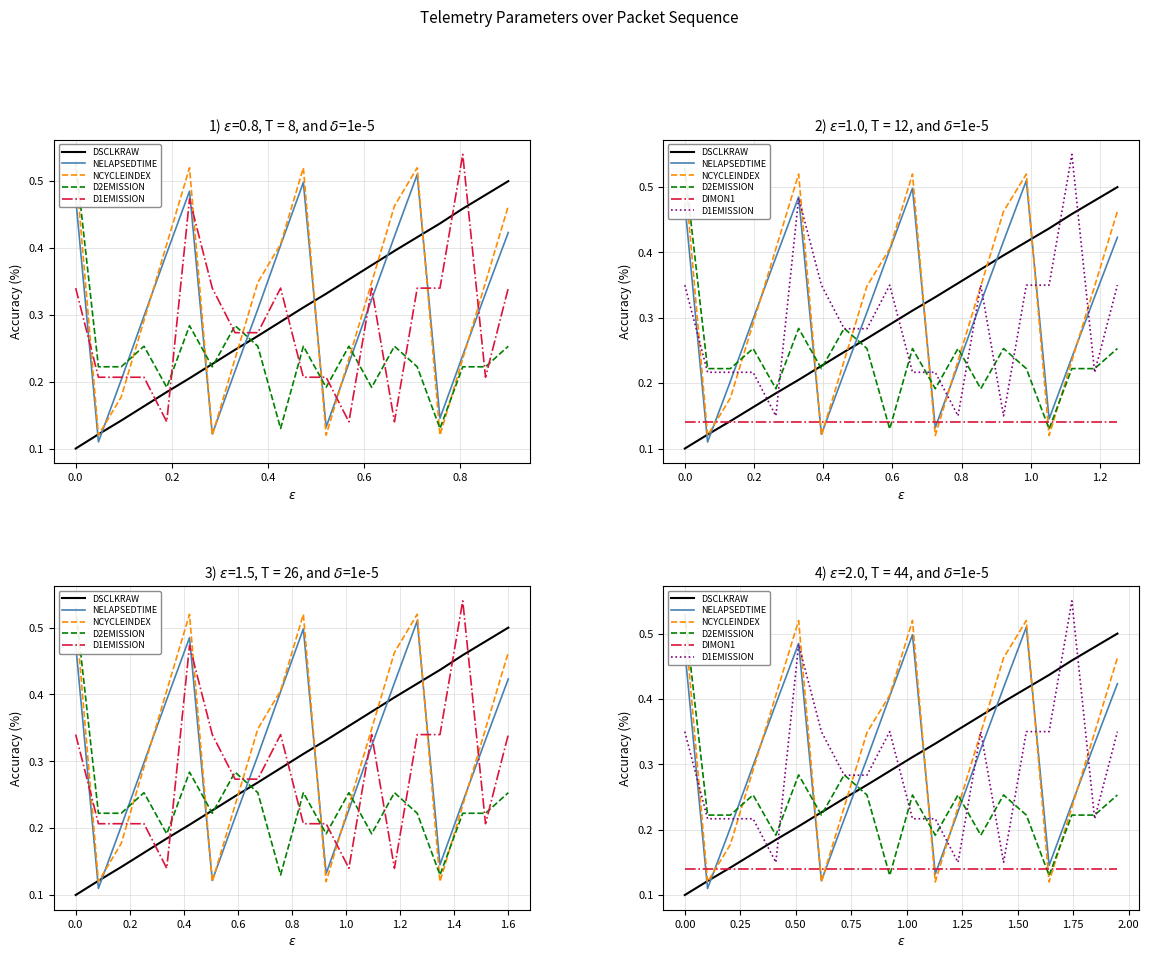

Is it true that D2EMISSION equals 0.3 at 0.4?

True